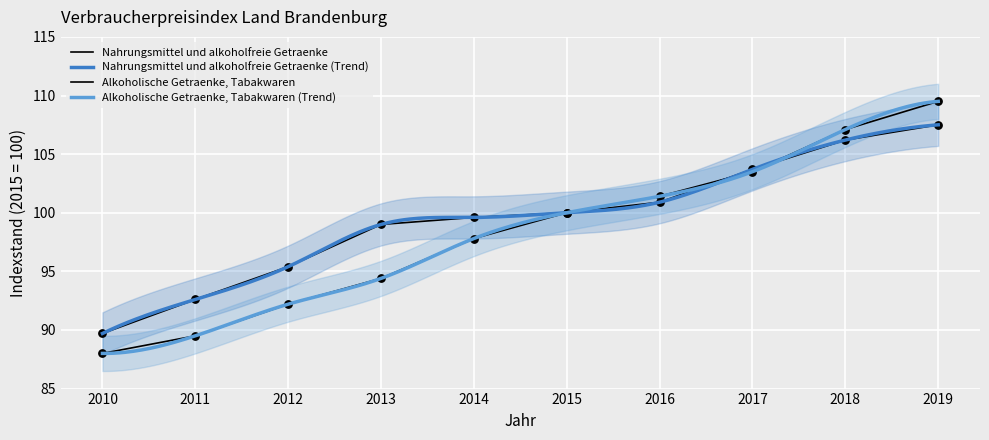

What is the total value across all series at 2013?

193.4